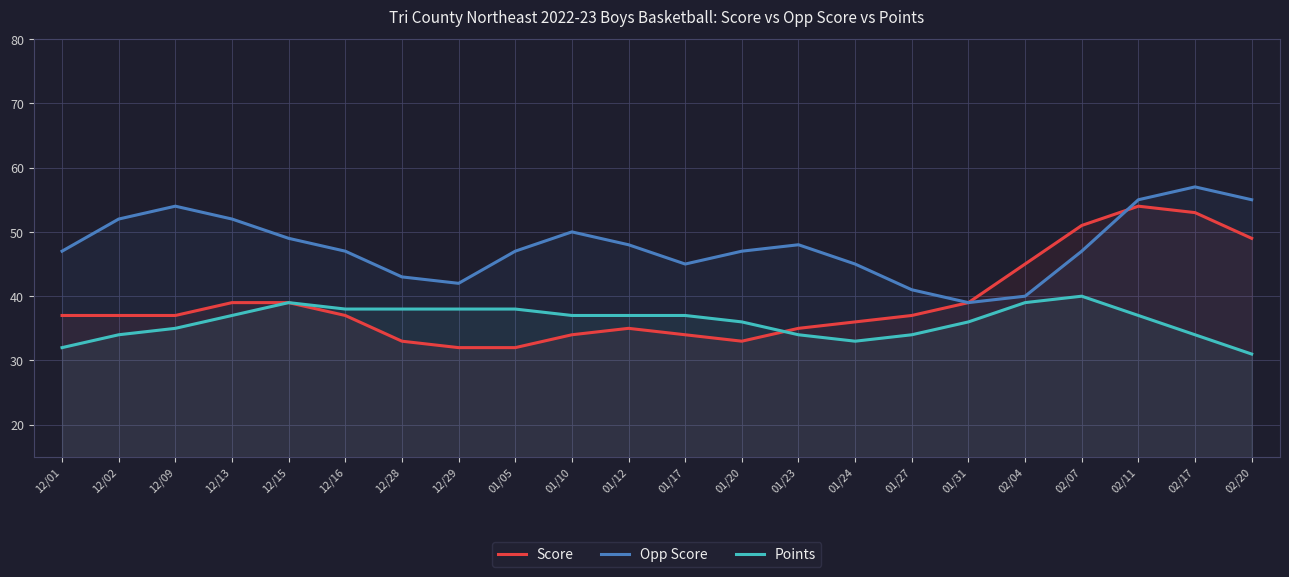

What is the difference between the maximum and minimum values in the Score series?

22